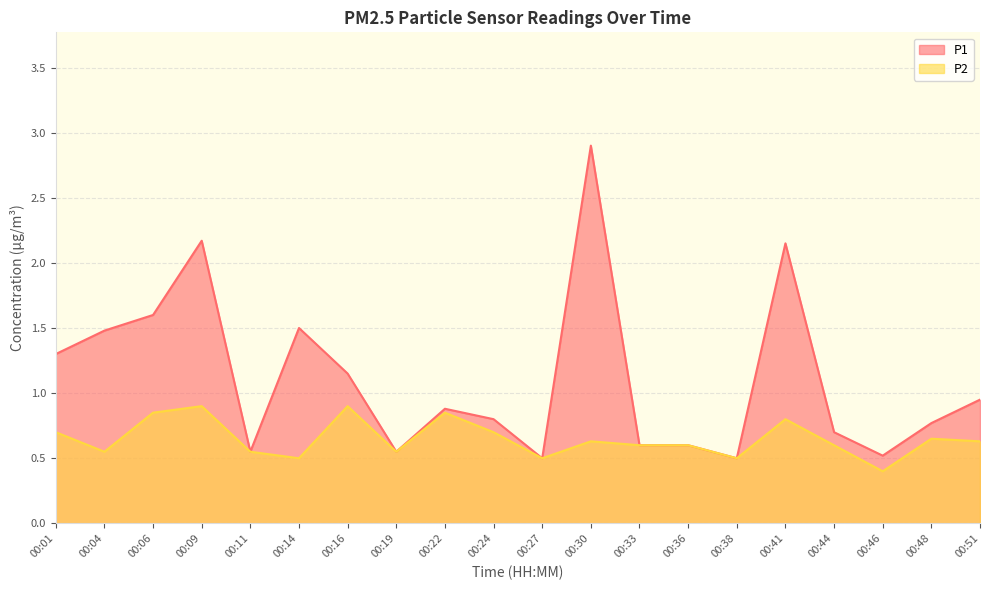

Which category has the highest value across all series?

00:30